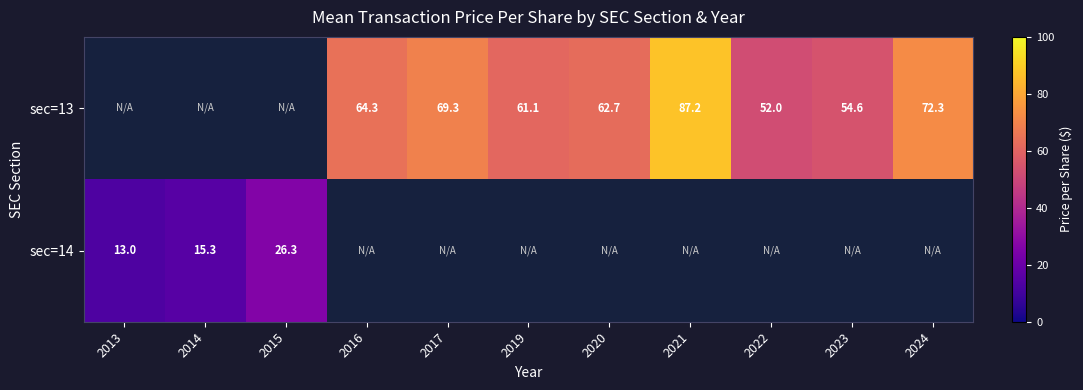

Count the number of data series in this chart.

2